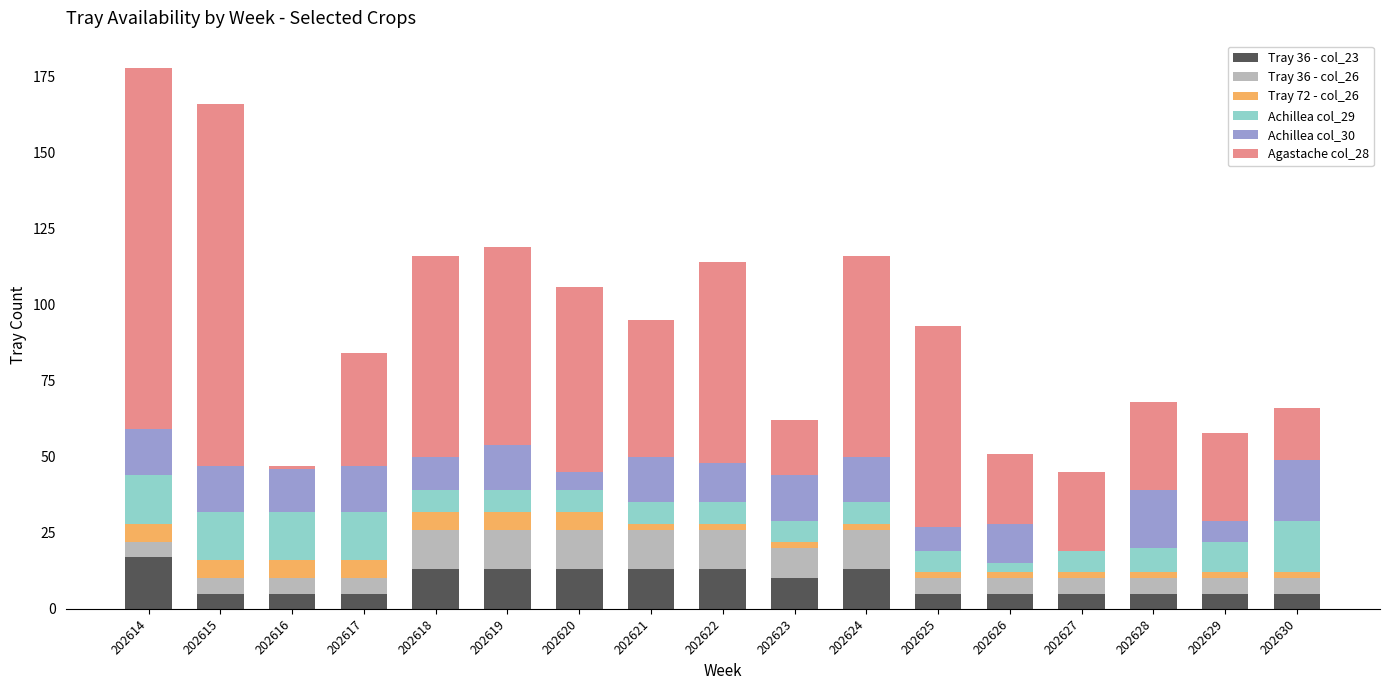

True or false: Tray 36 - col_23 has a value of 5 at 202625.

True